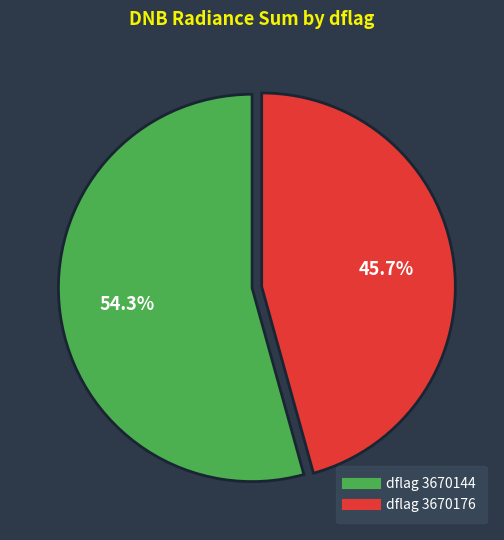

Is there any slice that represents more than half of the pie?

Yes